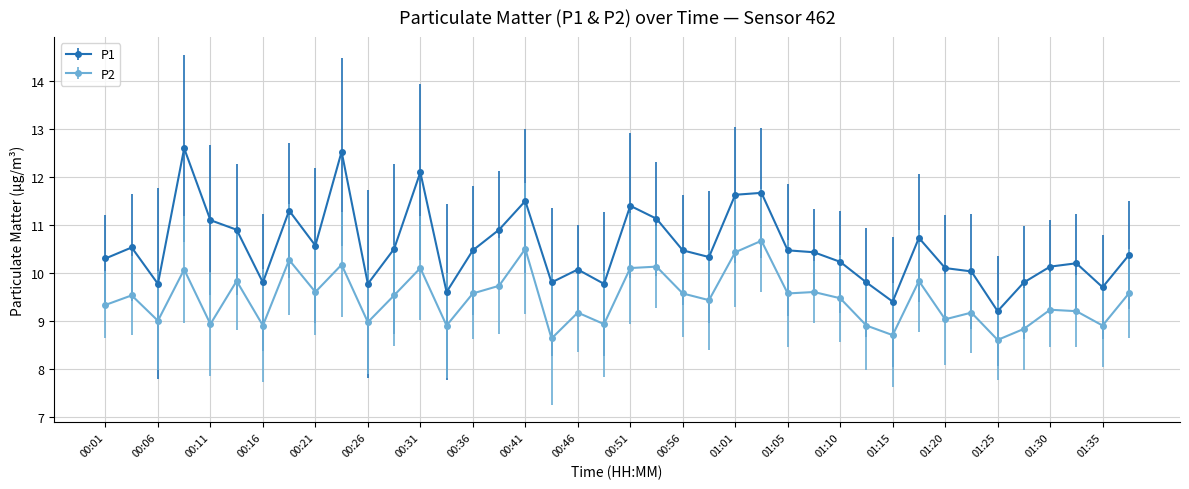

What is the maximum value shown in the chart?

12.6